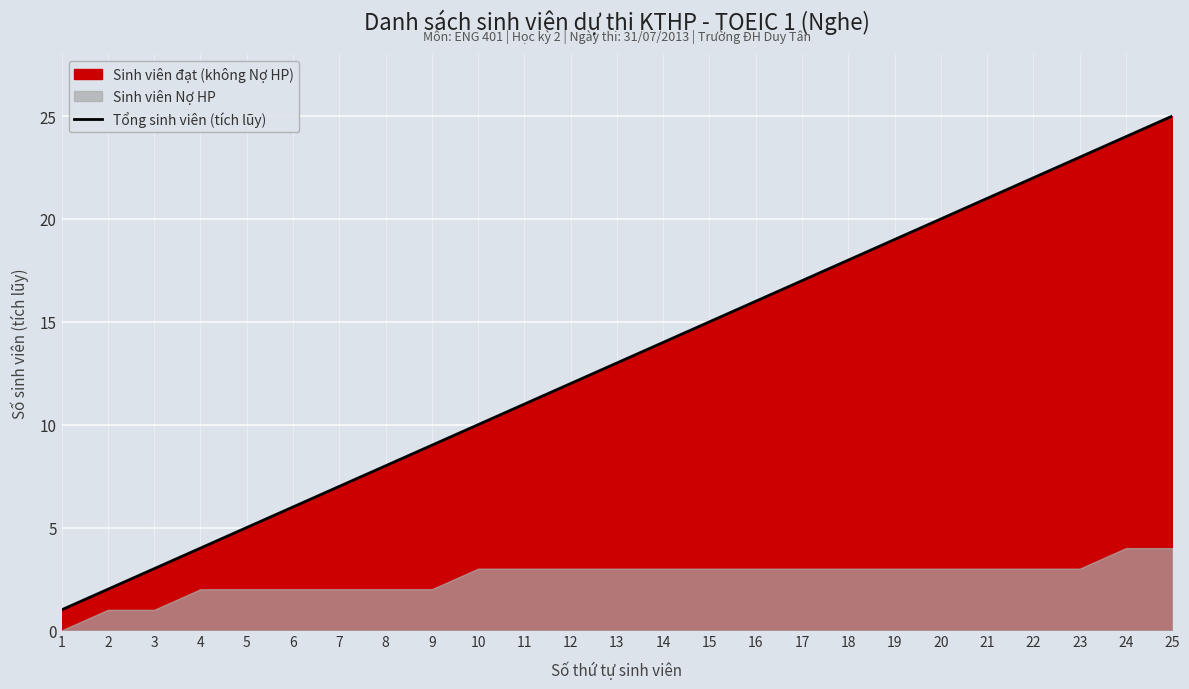

At which label is the value closest to 13?

13